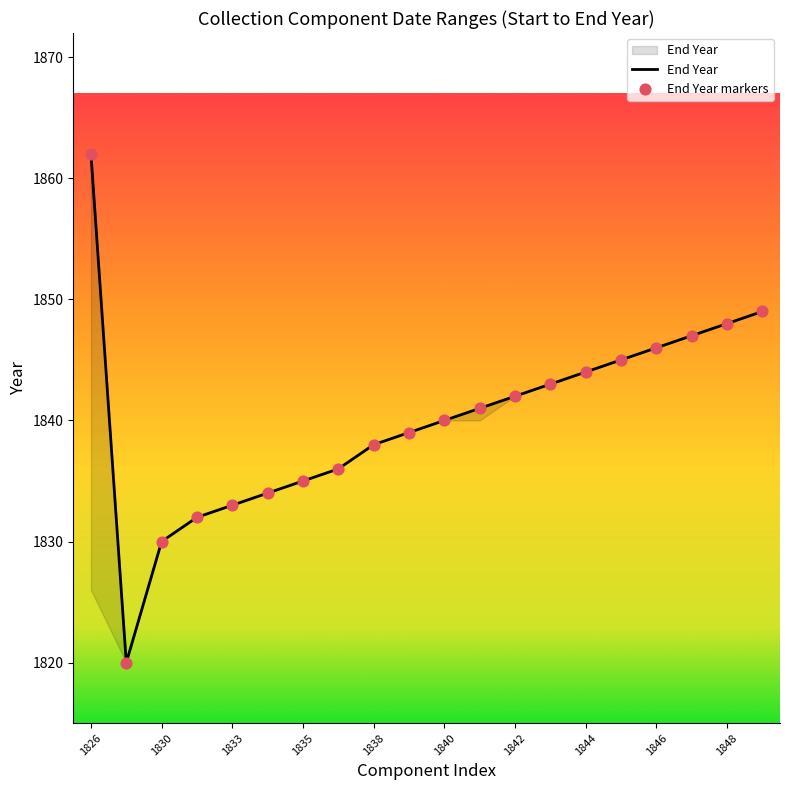

Which series has the largest Y range (max minus min)?

End Year